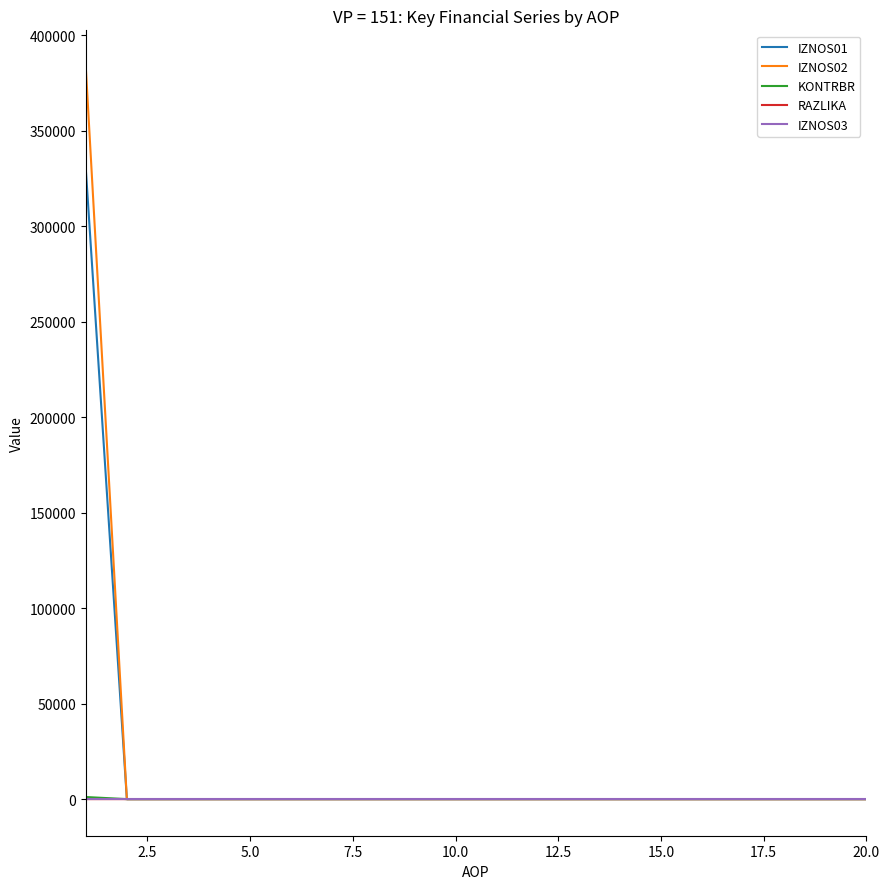

What is the maximum value shown in the chart?

383399.3